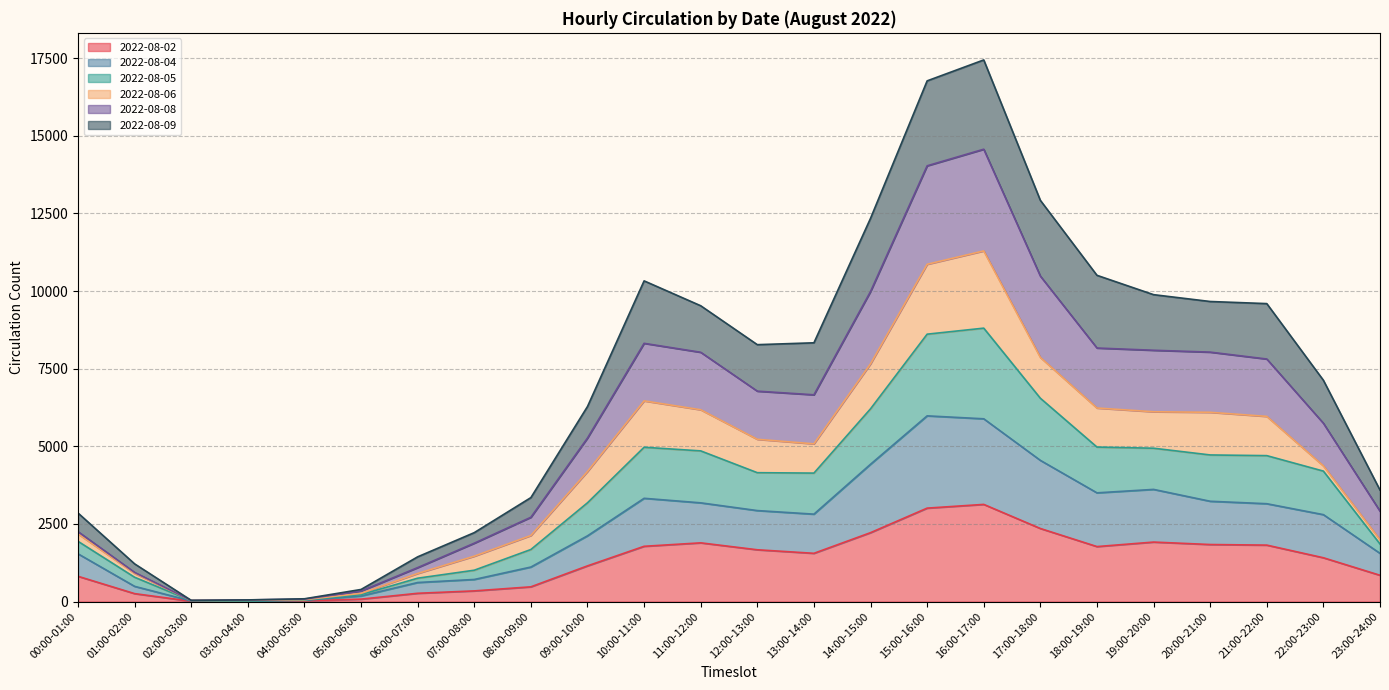

At which category is the sum across all series the highest?

16:00-17:00